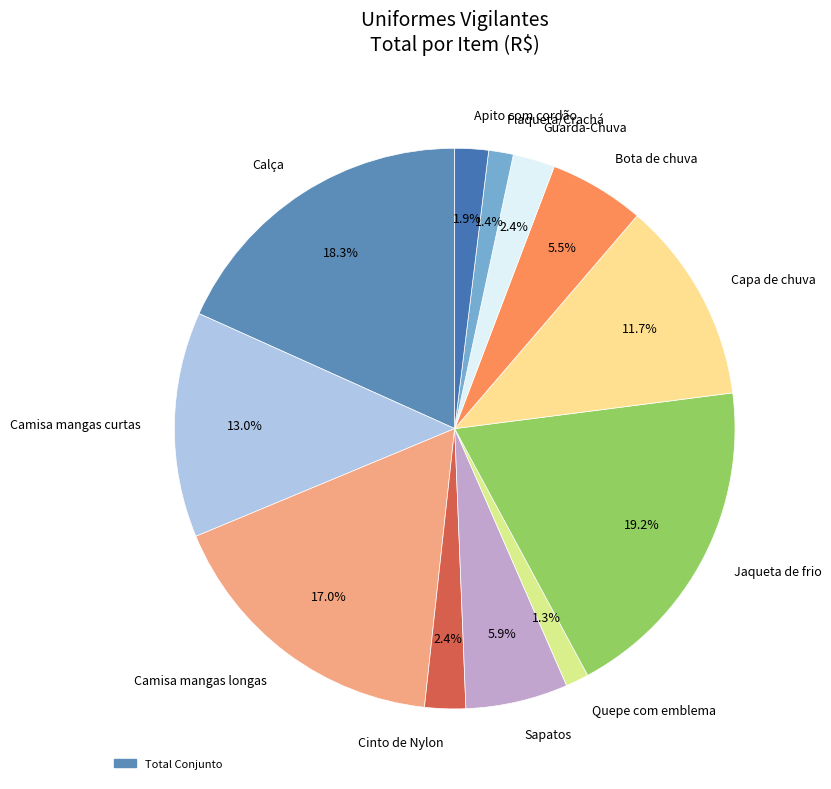

Approximately how many times larger is the value at Bota de chuva compared to Camisa mangas curtas?

0.4